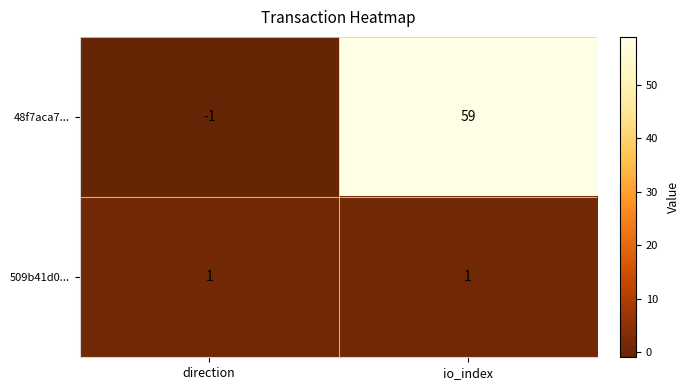

Reading left to right, transcribe all the data shown in this chart.

48f7aca7...: direction=-1	io_index=59
509b41d0...: direction=1	io_index=1